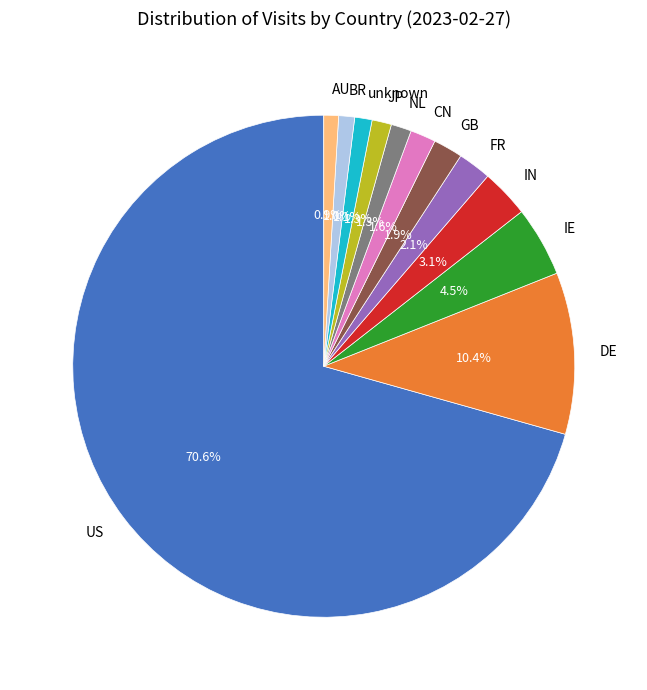

Is it true that CN is 2% of the pie?

True